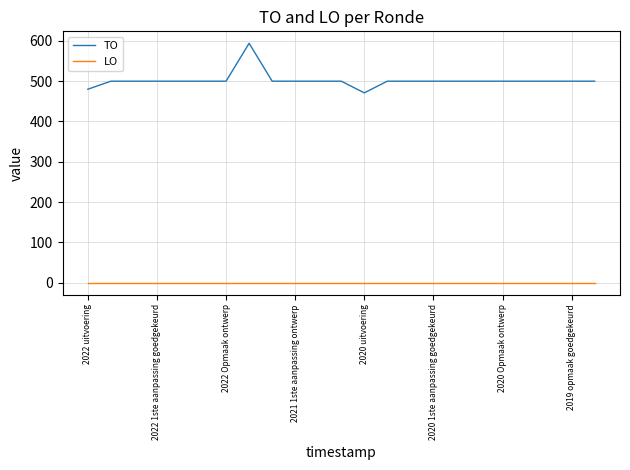

List the series in order of their overall mean, highest first.

TO, LO